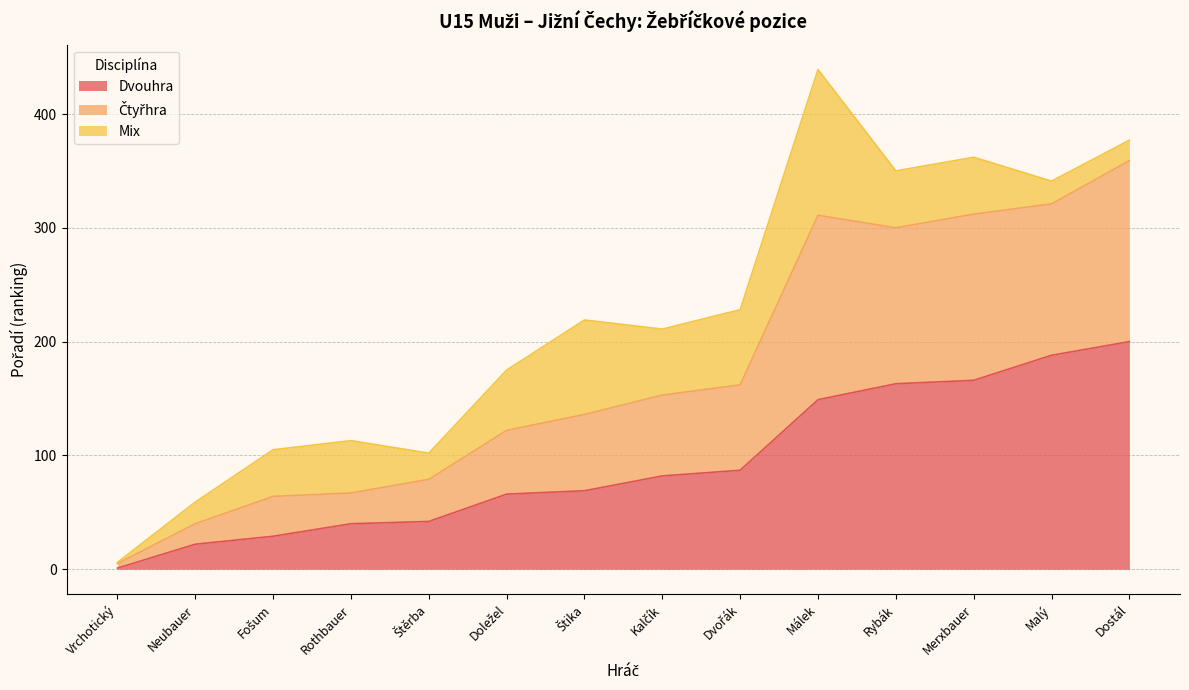

Which category has the lowest value across all series?

Vrchotický